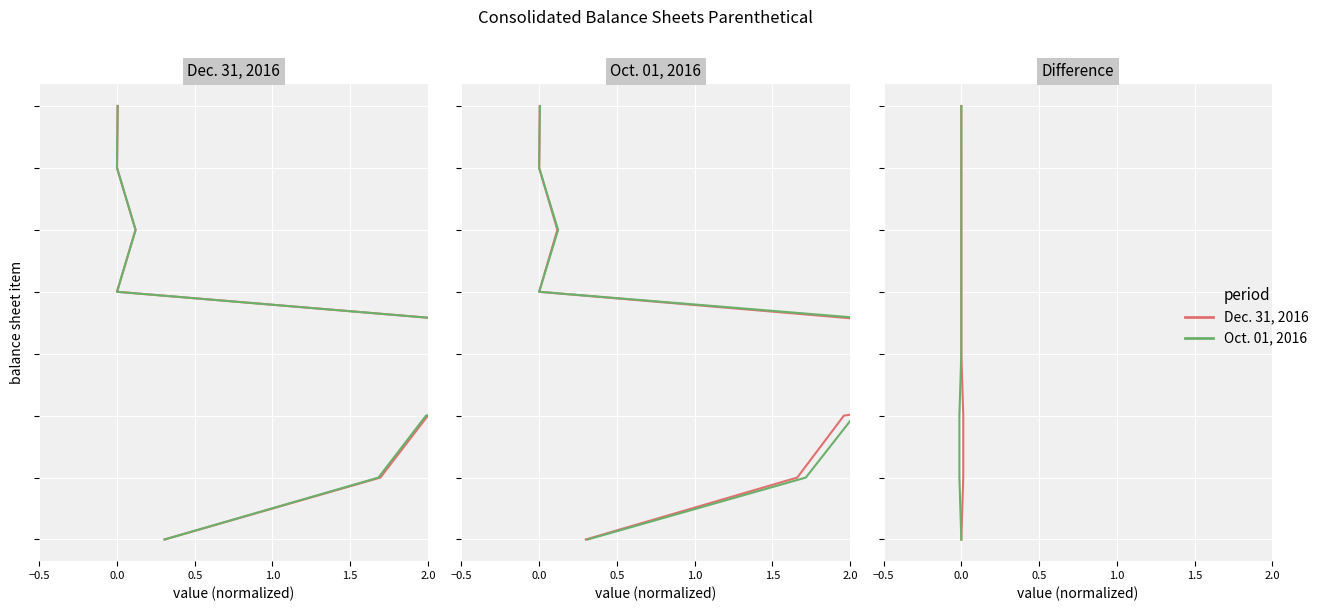

Which series changed the most between 0.0 and 2.0?

Dec. 31, 2016